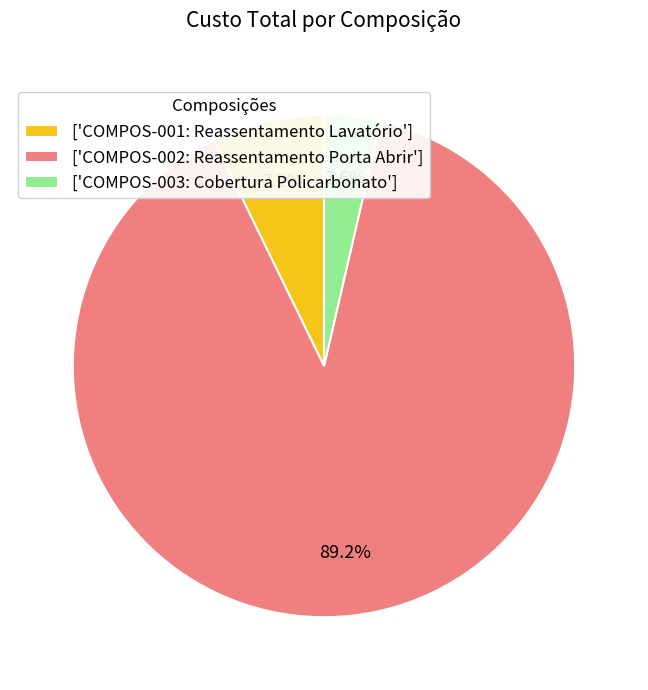

Which slice is the smallest?

['COMPOS-003: Cobertura Policarbonato']